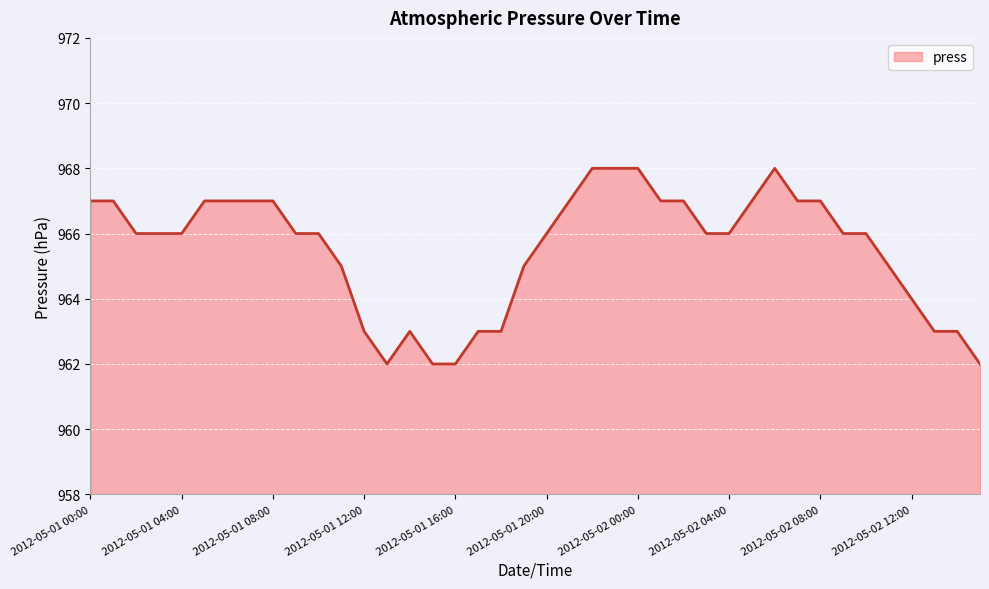

What is the difference between the maximum and minimum values?

6